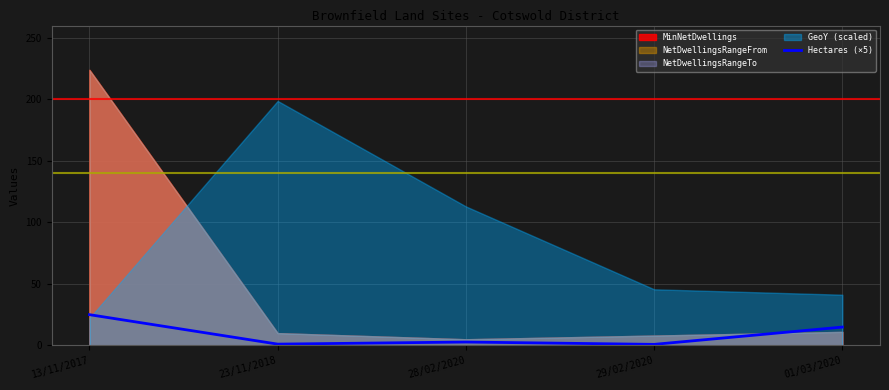

Rank the categories by value from lowest to highest.

29/02/2020, 23/11/2018, 28/02/2020, 01/03/2020, 13/11/2017